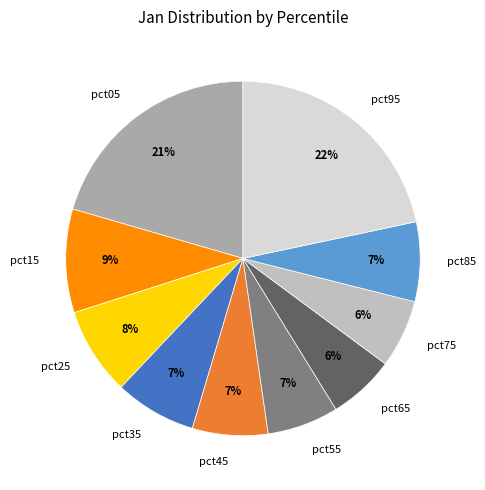

Is the sum of pct55 and pct05 greater than half?

No